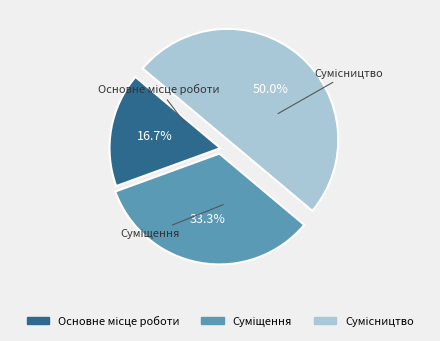

How many slices are in this pie chart?

3